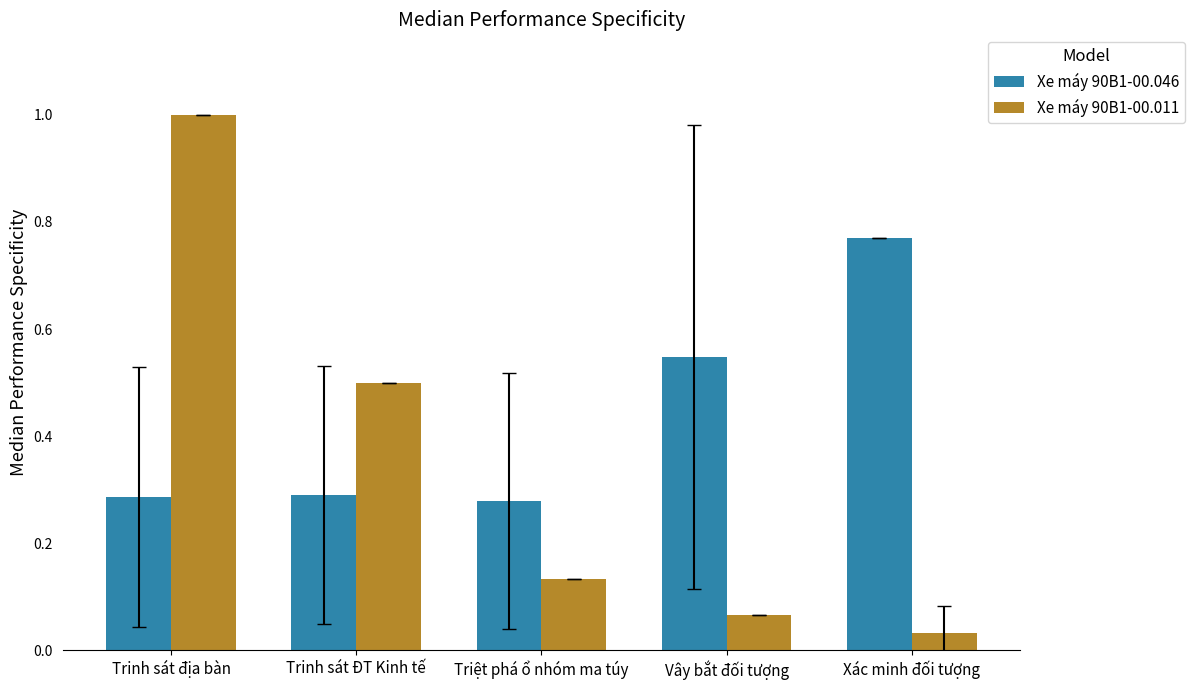

List the series in order of their peak value, highest first.

Xe máy 90B1-00.011, Xe máy 90B1-00.046